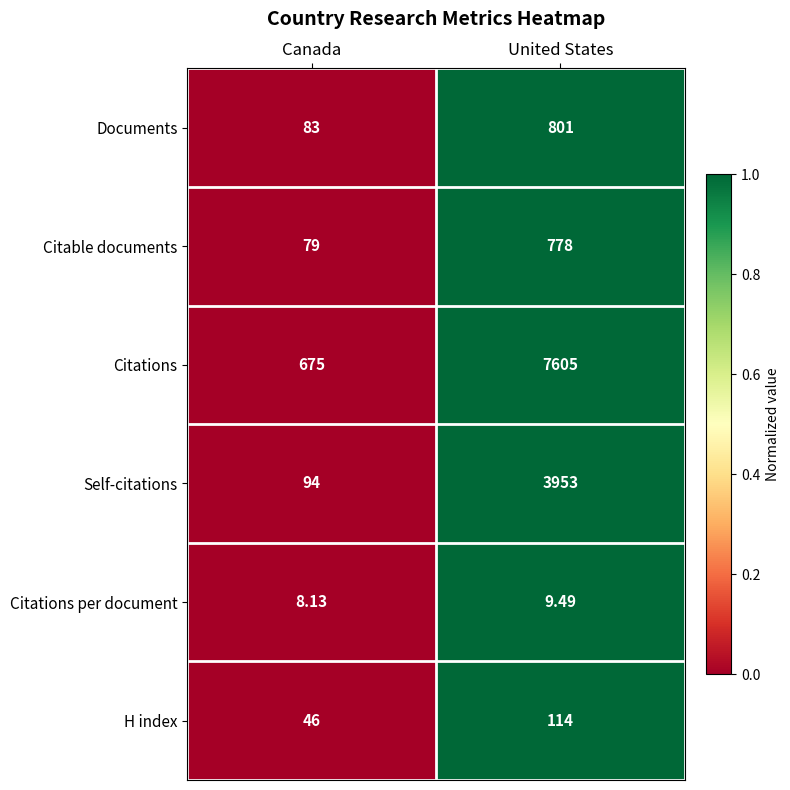

Where is Citations nearest to the value 4140?

Canada